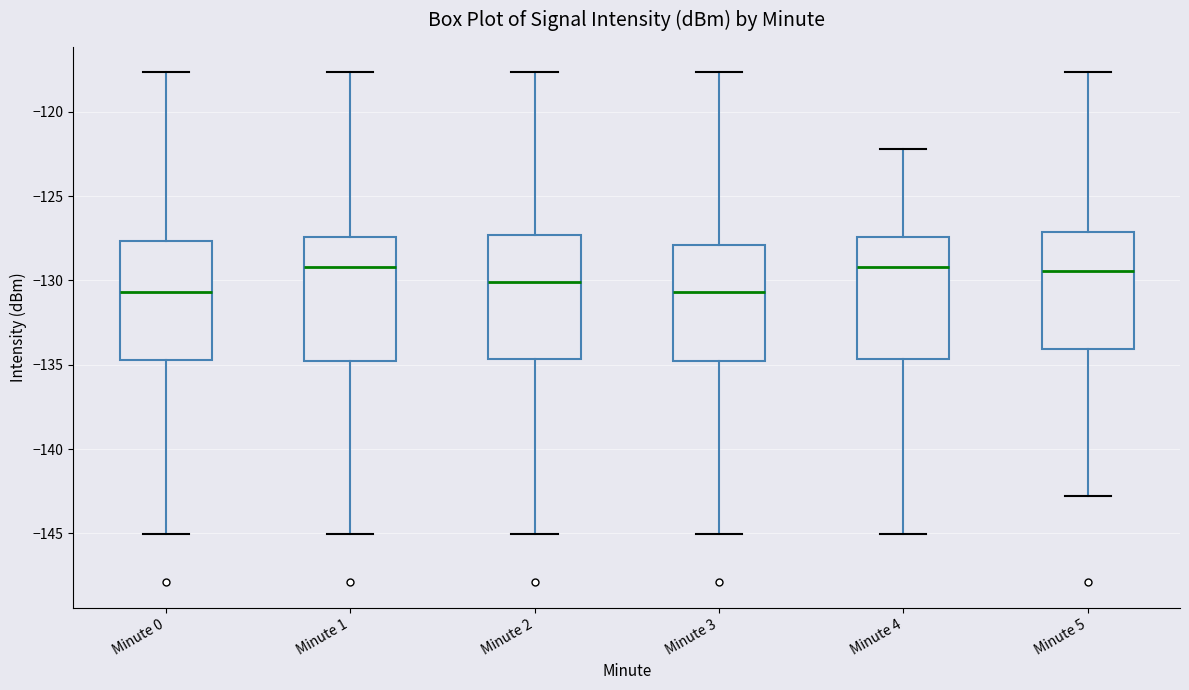

Reading left to right, read every box against the y-axis: the position of its median line, the range the box covers, and the ends of its whiskers. The values are not printed on the chart, so give them approximately, as read against the axis.

Minute 0: median -130.5, box -134.5 to -127.5, whiskers -145.0 to -117.5
Minute 1: median -129.0, box -135.0 to -127.5, whiskers -145.0 to -117.5
Minute 2: median -130.0, box -134.5 to -127.5, whiskers -145.0 to -117.5
Minute 3: median -130.5, box -135.0 to -128.0, whiskers -145.0 to -117.5
Minute 4: median -129.0, box -134.5 to -127.5, whiskers -145.0 to -122.0
Minute 5: median -129.5, box -134.0 to -127.0, whiskers -143.0 to -117.5